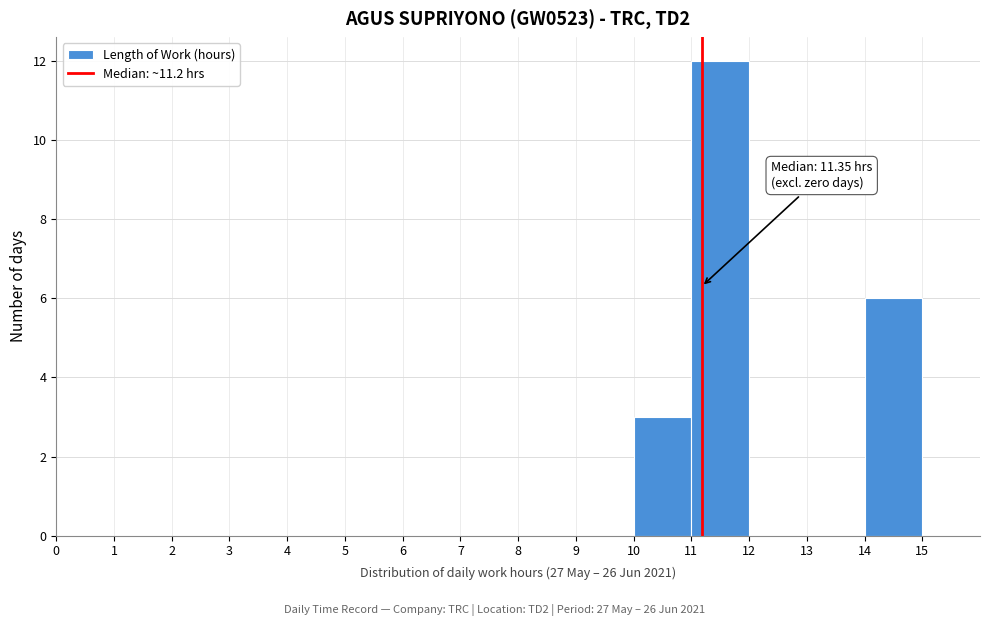

Which range on the x-axis has the tallest bar?

11 to 12